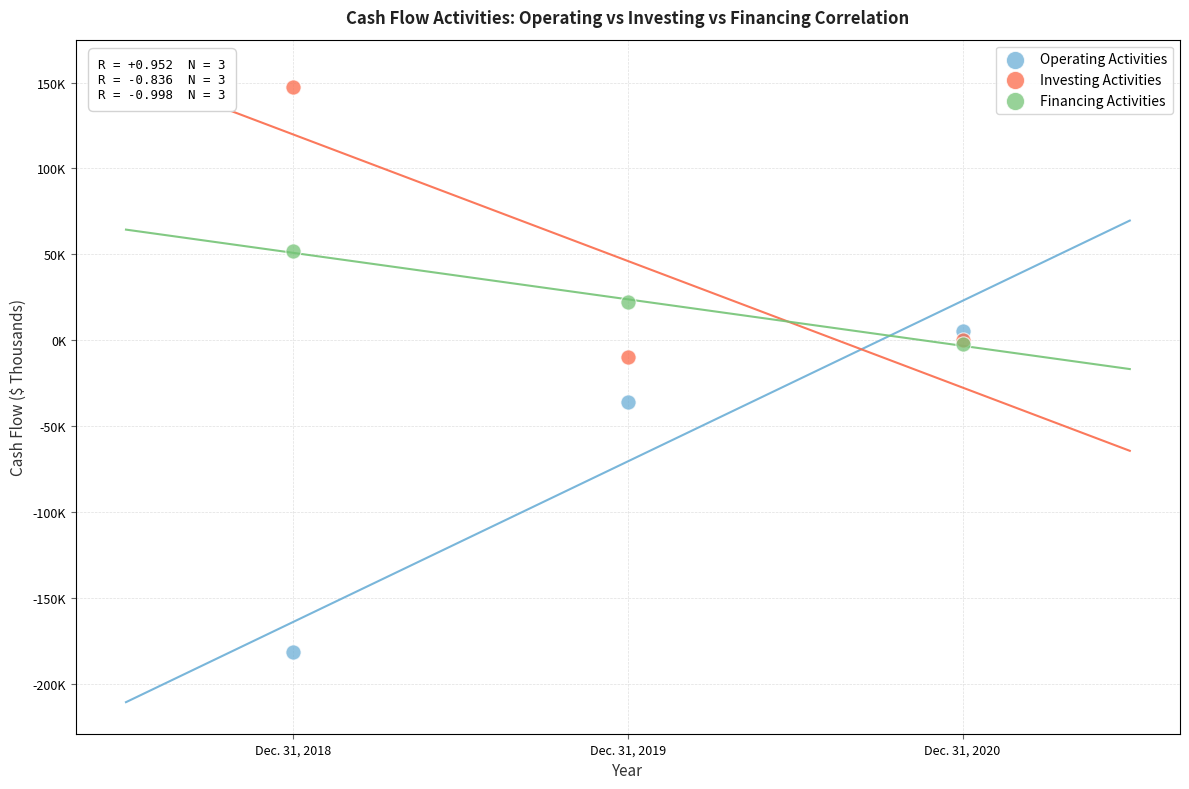

Which series has the widest spread of Y values?

Operating Activities